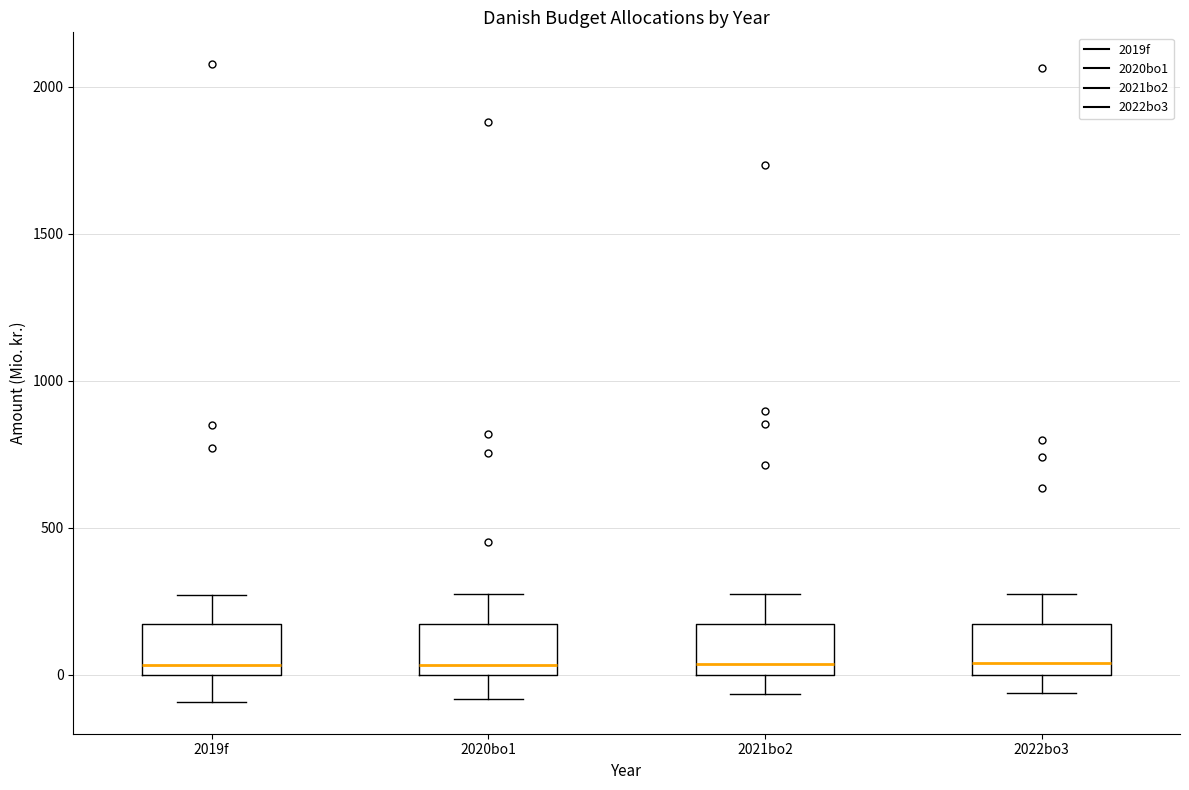

Reading left to right, transcribe this box plot: for each box, give where its median line is, the range the box spans, and where its two whiskers end, as read against the y-axis. The values are not printed on the chart, so give them approximately, as read against the axis.

2019f: median 50, box 0 to 150, whiskers -100 to 250
2020bo1: median 50, box 0 to 150, whiskers -100 to 250
2021bo2: median 50, box 0 to 150, whiskers -50 to 250
2022bo3: median 50, box 0 to 150, whiskers -50 to 250